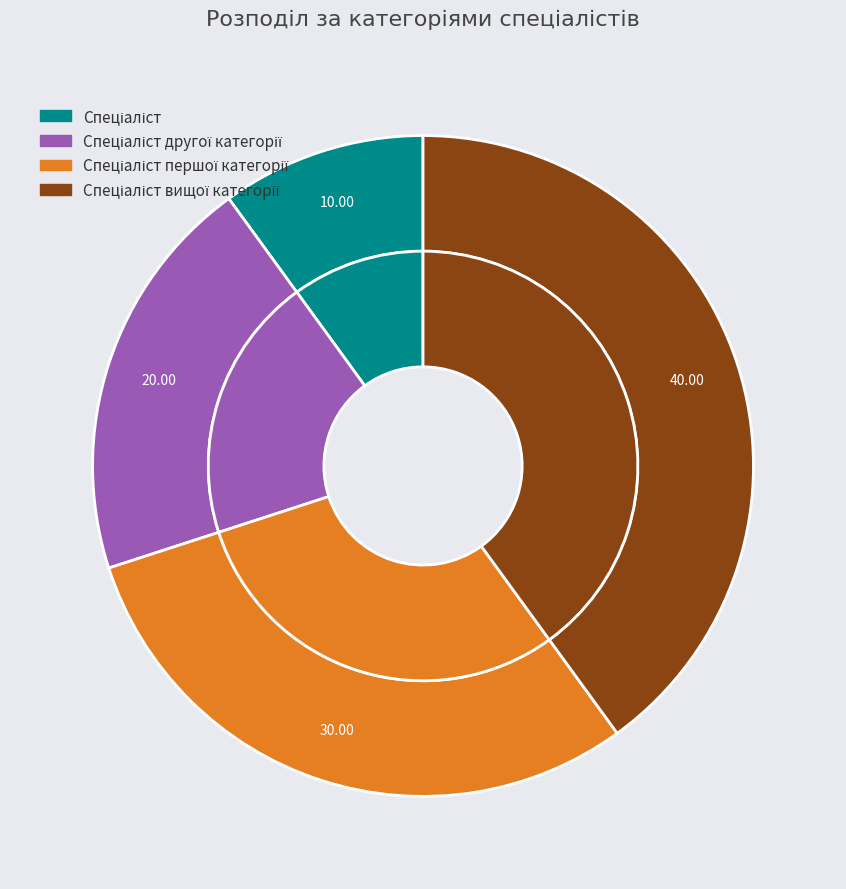

Rank the categories by value from lowest to highest.

Спеціаліст, Спеціаліст другої категорії, Спеціаліст першої категорії, Спеціаліст вищої категорії